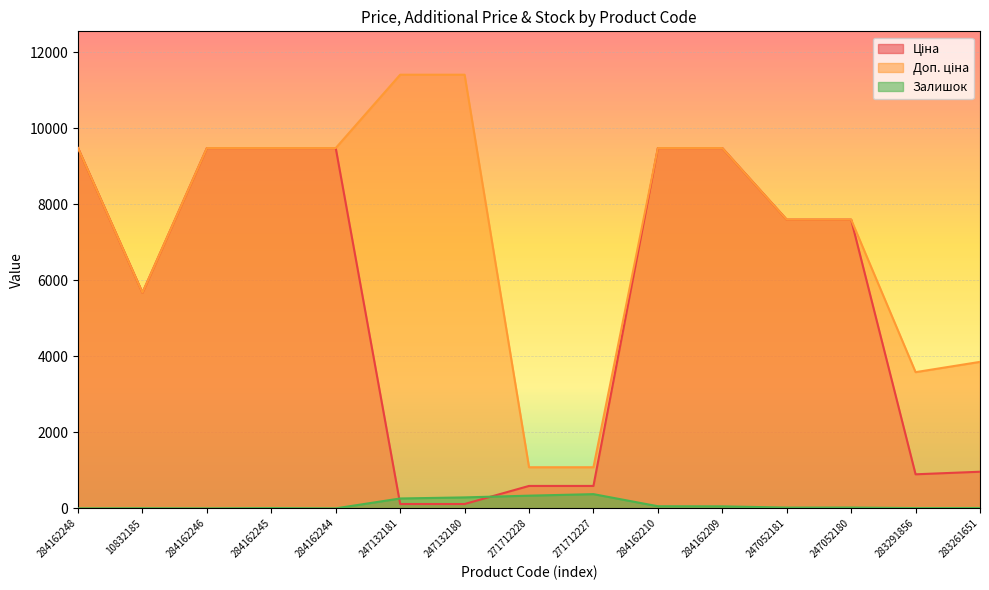

True or false: Доп. ціна and Залишок cross at least once.

False